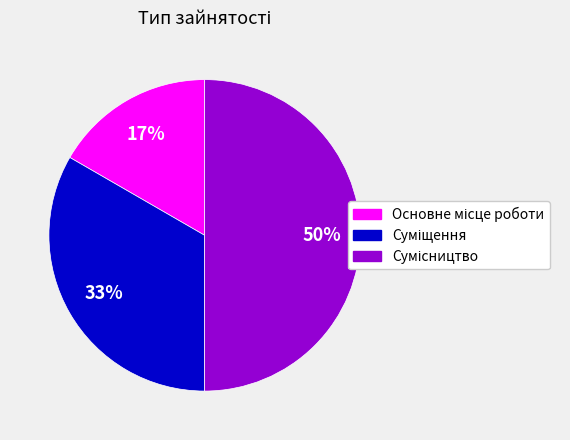

To the nearest percent, what is the difference between the largest and smallest slice percentages?

33%